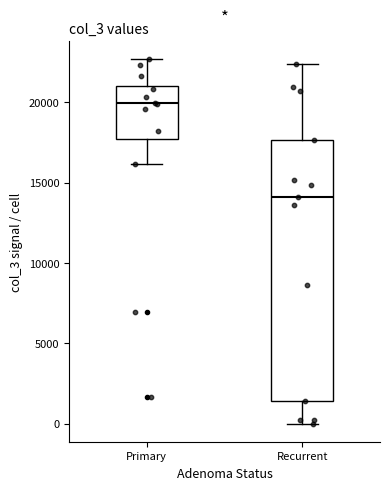

Reading left to right, transcribe this box plot: for each box, give where its median line is, the range the box spans, and where its two whiskers end, as read against the y-axis. The values are not printed on the chart, so give them approximately, as read against the axis.

Primary: median 20000, box 17500 to 21000, whiskers 16000 to 22500
Recurrent: median 14000, box 1500 to 17500, whiskers 0 to 22500